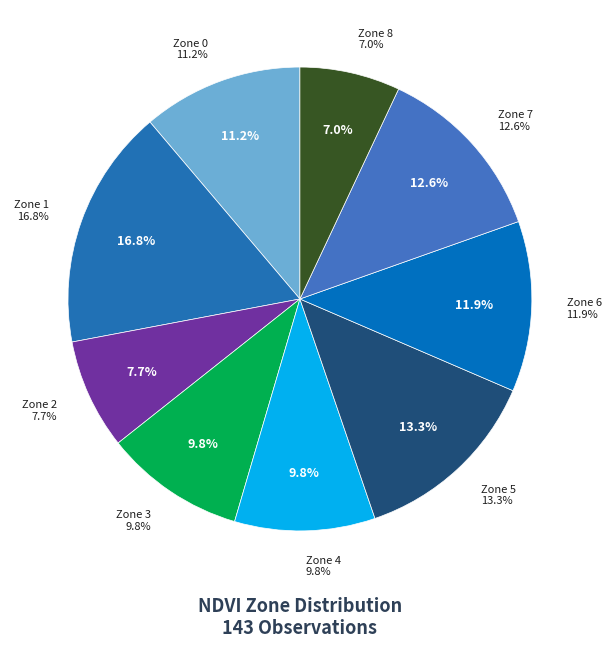

How many slices are in this pie chart?

9